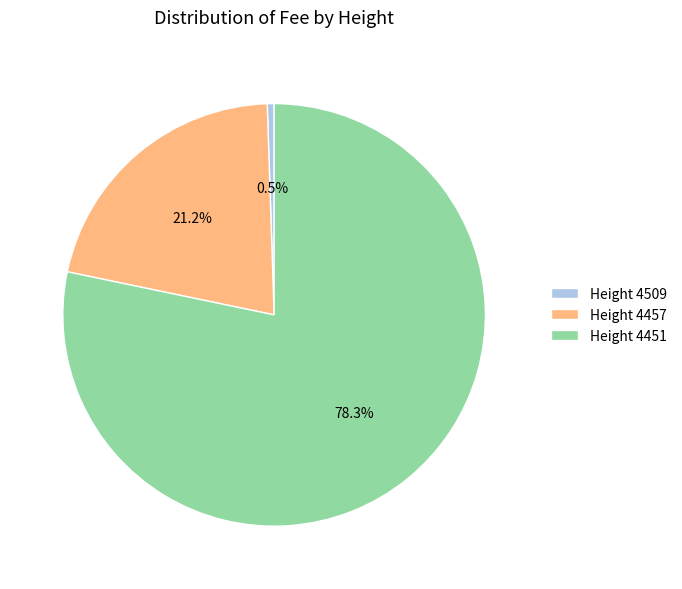

How many segments does this pie chart have?

3